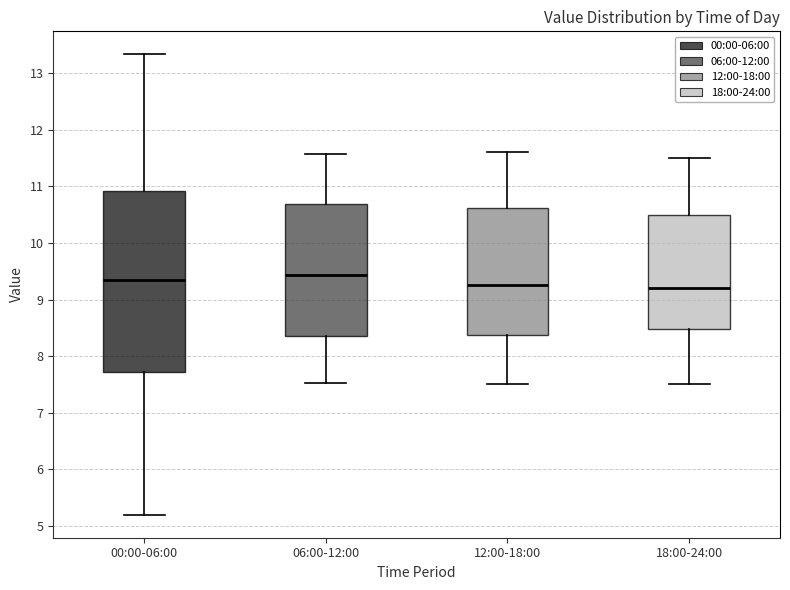

Reading left to right, read every box against the y-axis: the position of its median line, the range the box covers, and the ends of its whiskers. The values are not printed on the chart, so give them approximately, as read against the axis.

00:00-06:00: median 9.4, box 7.7 to 10.9, whiskers 5.2 to 13.3
06:00-12:00: median 9.4, box 8.4 to 10.7, whiskers 7.5 to 11.6
12:00-18:00: median 9.3, box 8.4 to 10.6, whiskers 7.5 to 11.6
18:00-24:00: median 9.2, box 8.5 to 10.5, whiskers 7.5 to 11.5